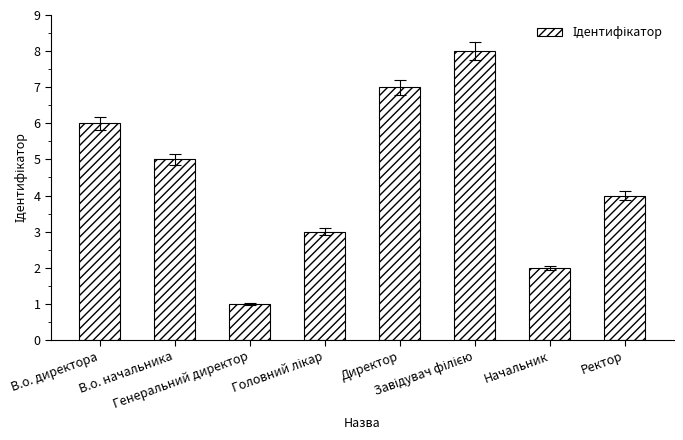

The chart shows a value of 6 at В.о. директора. True or false?

True